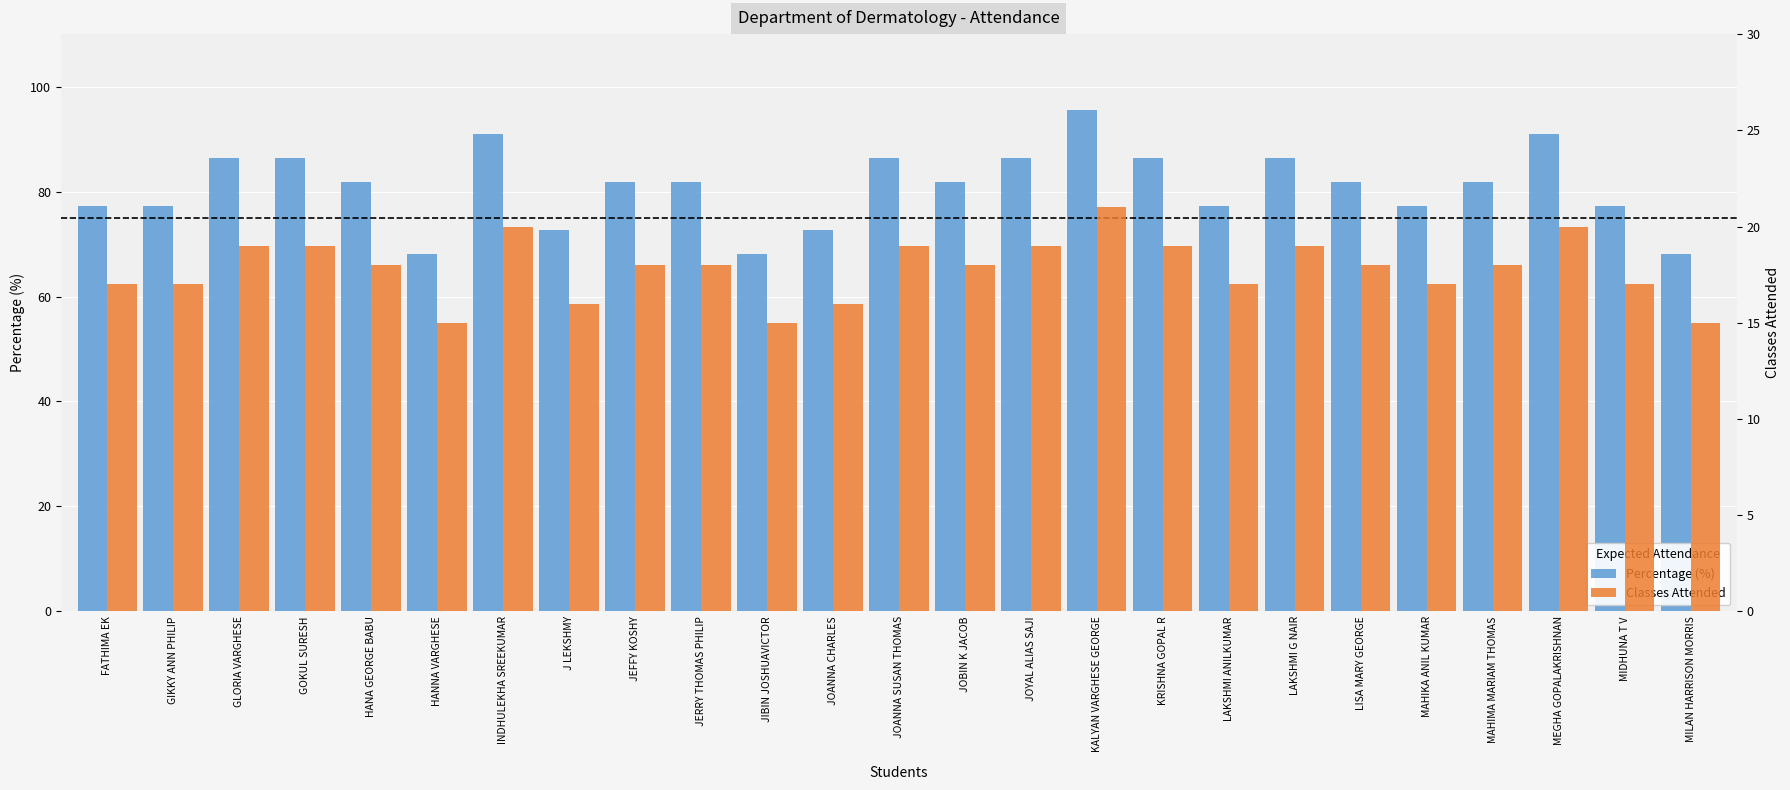

What is the greatest value displayed?

95.5